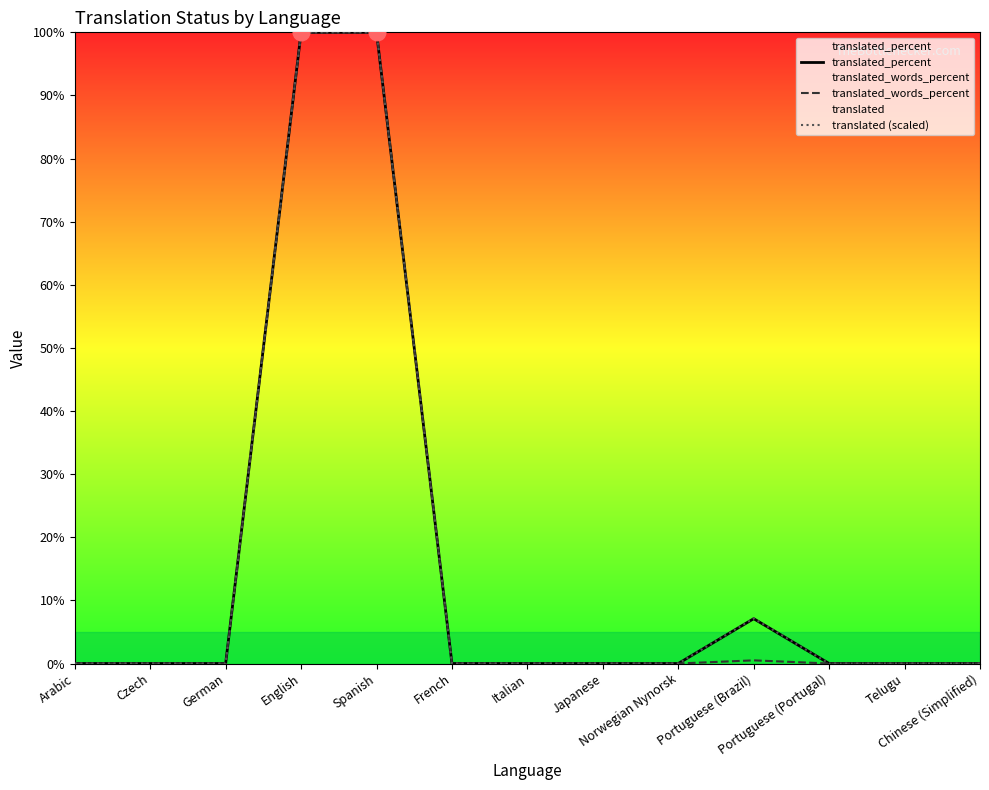

What is the greatest value displayed?

100.0